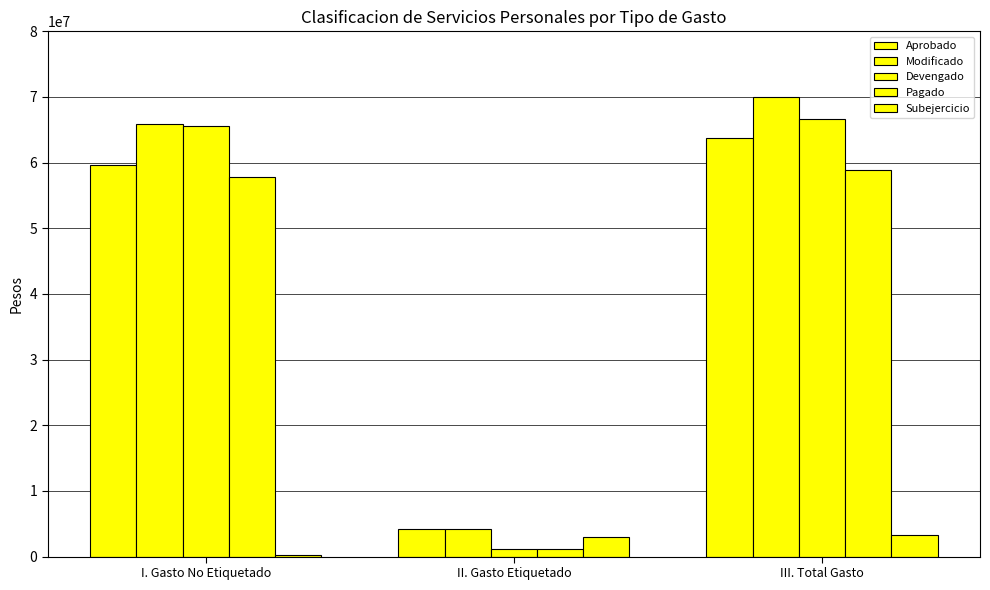

Are the bars grouped side by side (vs. stacked)?

Yes